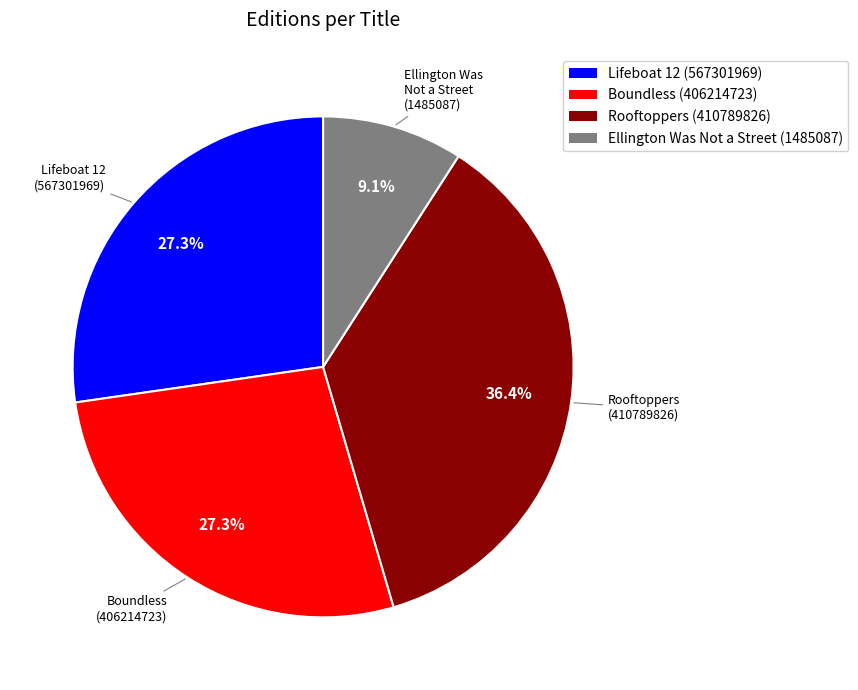

Count the number of slices in the pie.

4